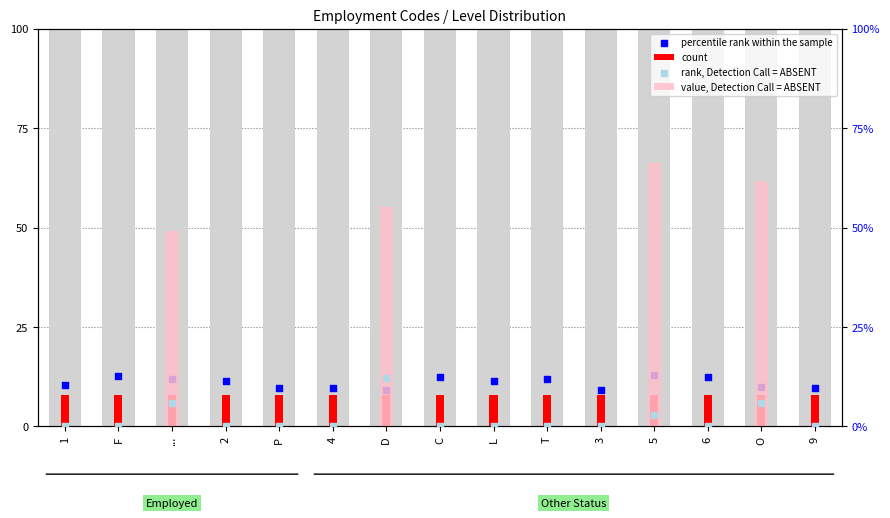

Is the value of percentile rank within the sample at T greater than the value of count at O?

Yes